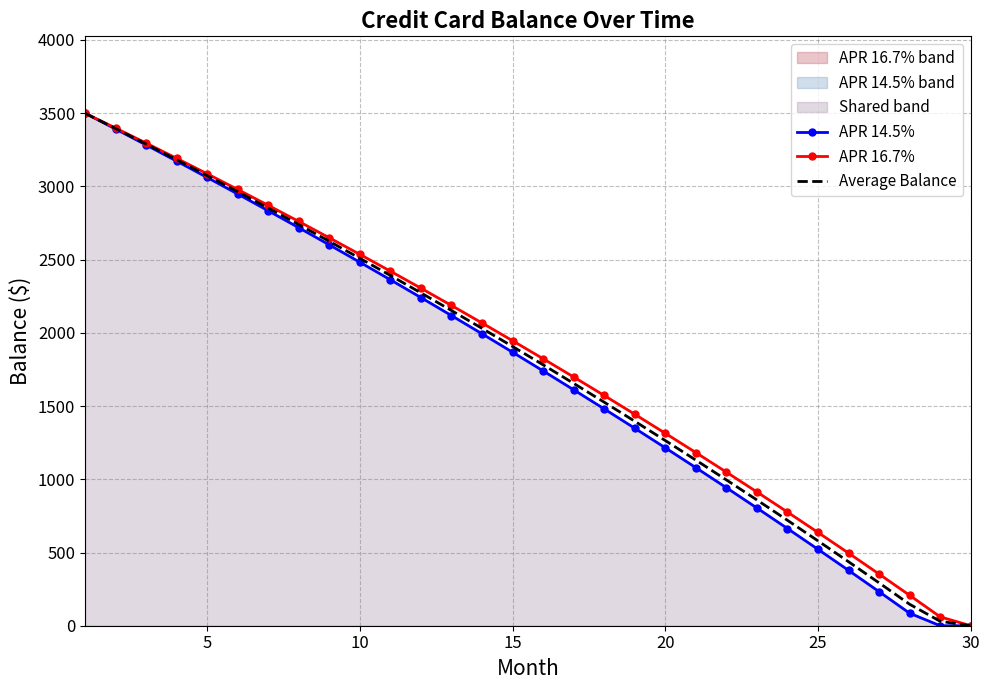

Between 15 and 30, which series saw the biggest shift?

APR 16.7%